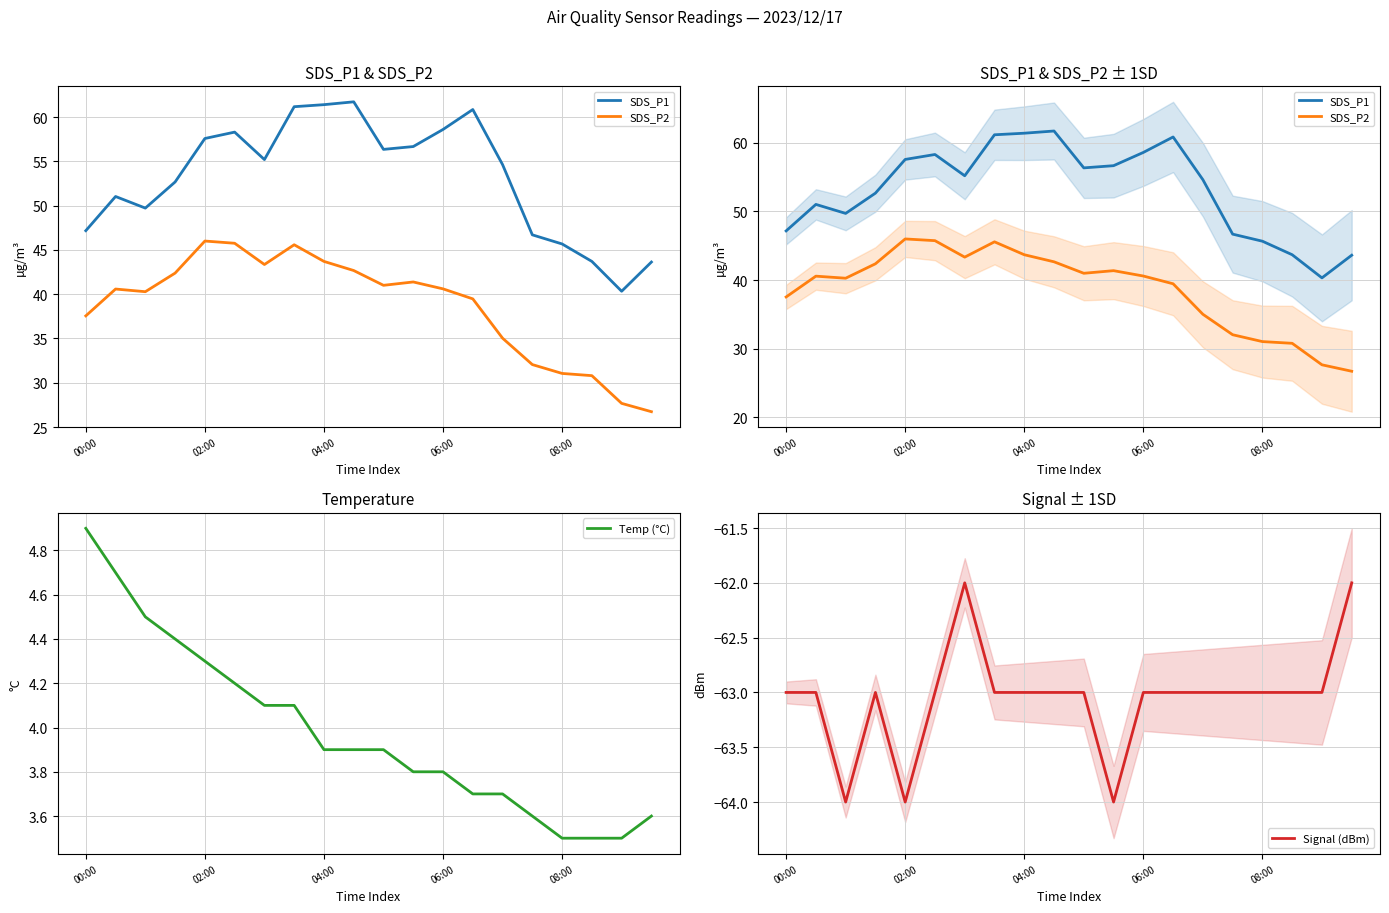

The Temp (°C) series shows 3.8 at 06:00. True or false?

True